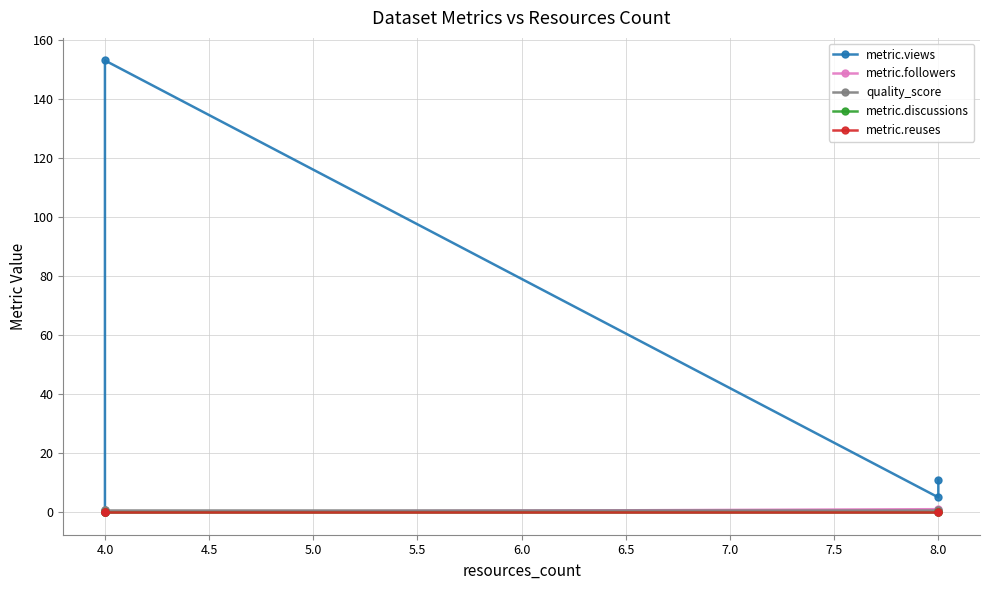

What is the difference between the maximum and minimum values in the metric.followers series?

1.0